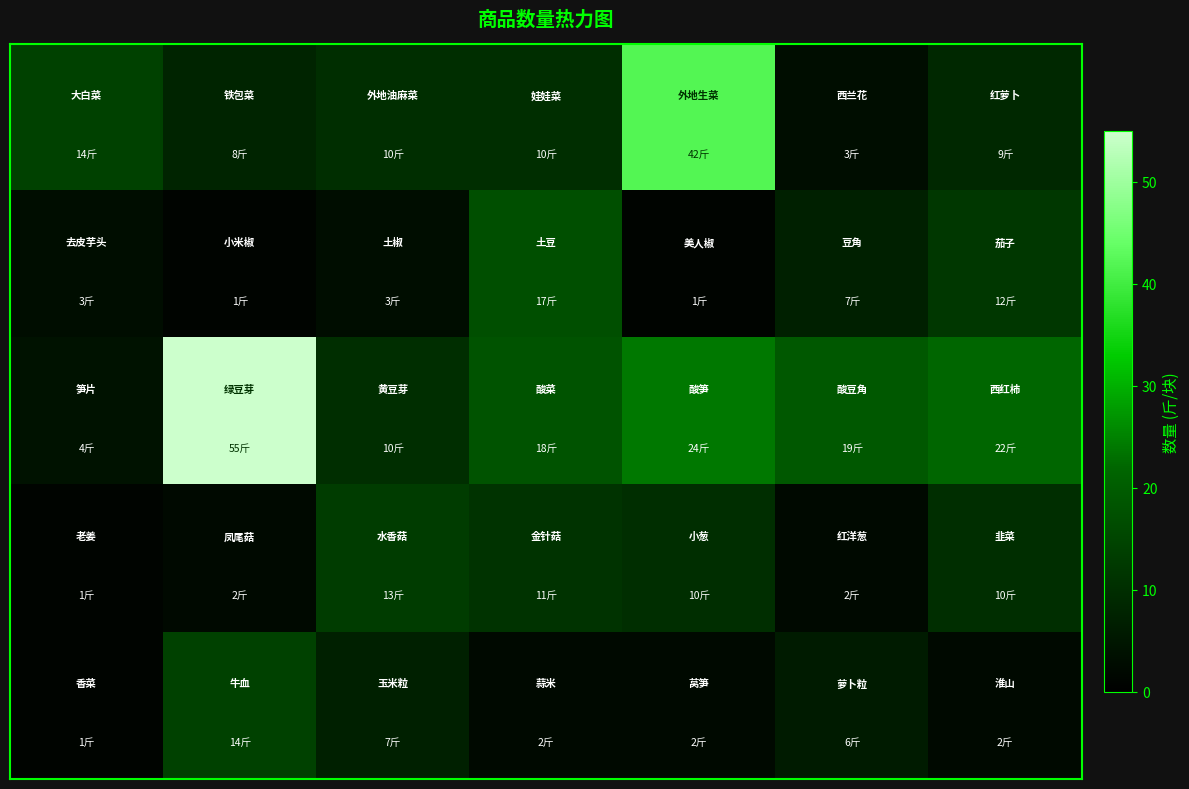

At how many categories does at least one series exceed 8?

7